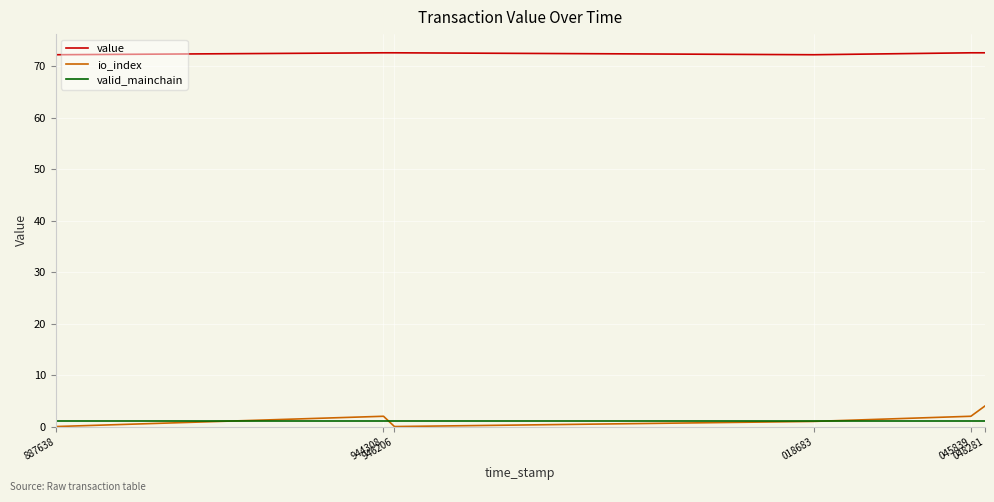

True or false: io_index and value intersect in this chart.

False